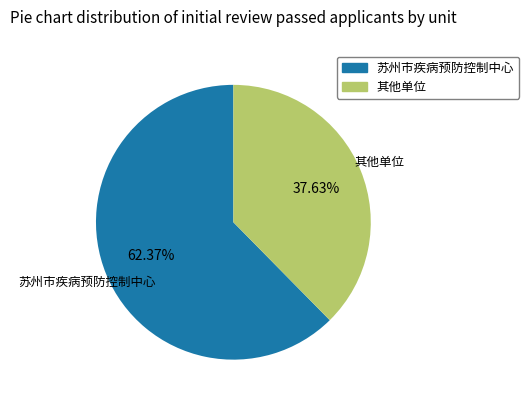

What is the ratio of the value at 其他单位 to the value at 苏州市疾病预防控制中心?

0.6